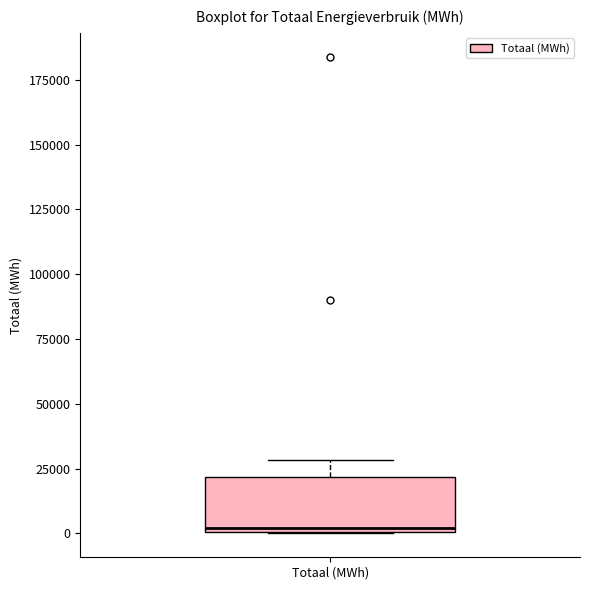

Read this box plot against the y-axis: the position of the median line, the range covered by the box, and the ends of both whiskers. The values are not printed on the chart, so give them approximately, as read against the axis.

median 0 (just above the box's lower edge), box 0 to 20000, whiskers 0 to 30000